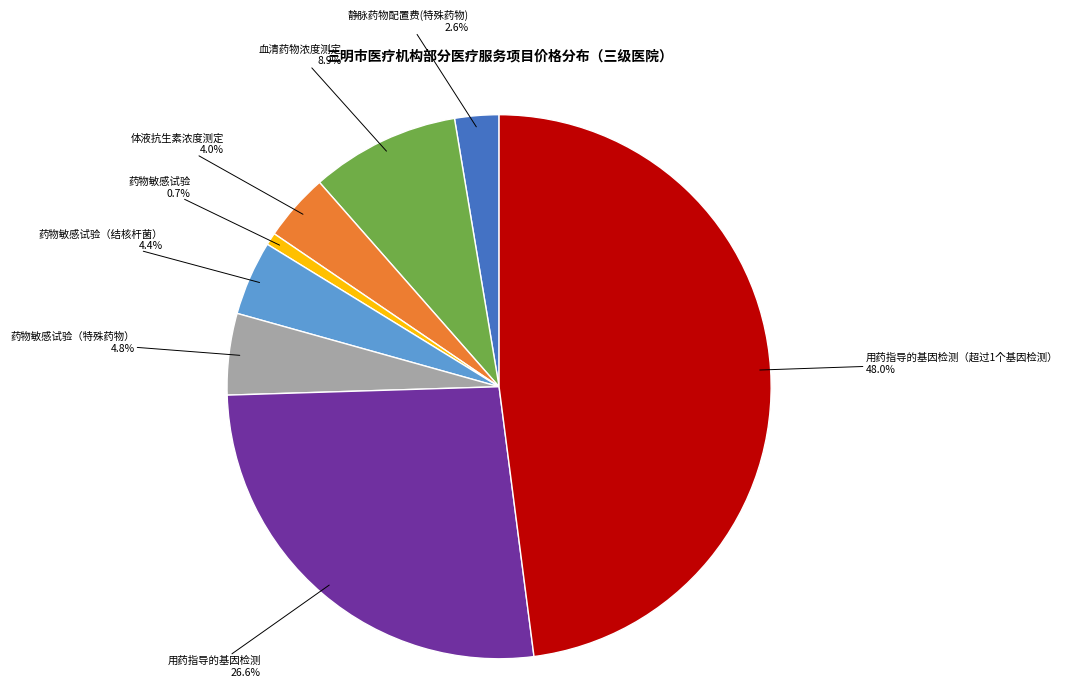

Is 药物敏感试验（结核杆菌） the majority of the pie?

No